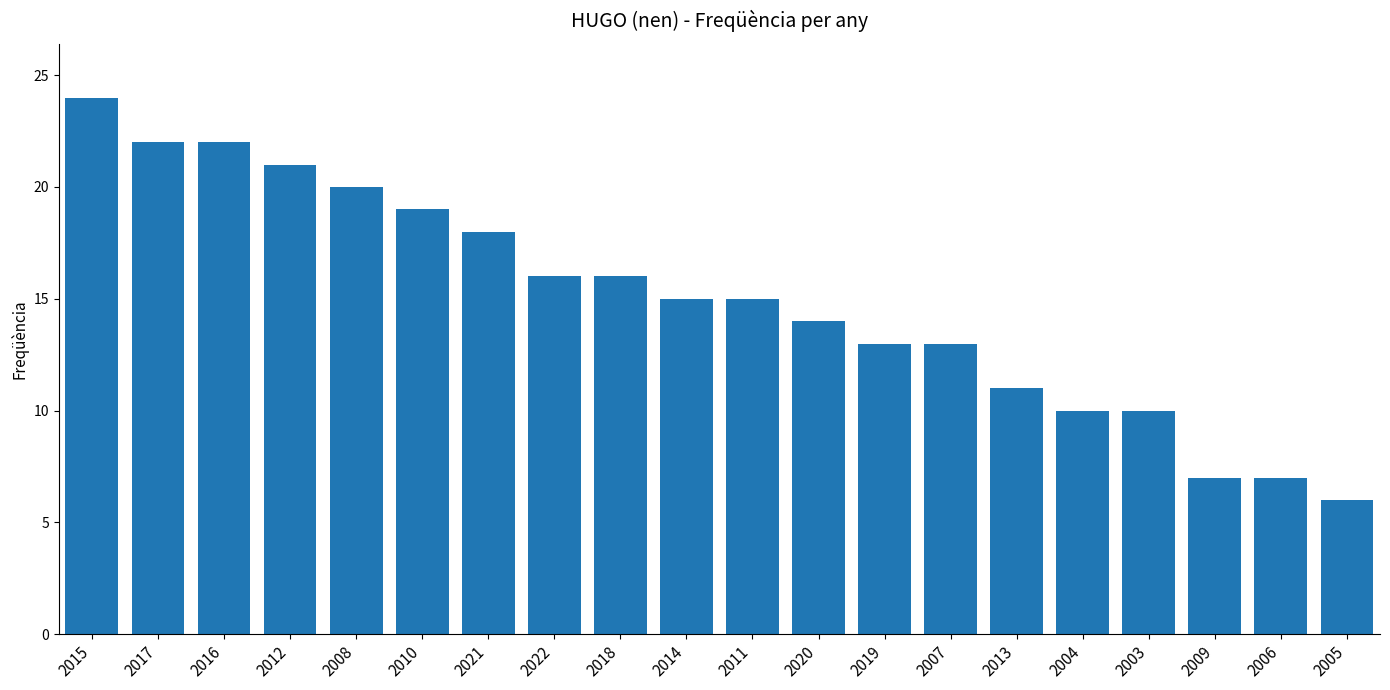

Which has a higher value, 2017 or 2005?

2017